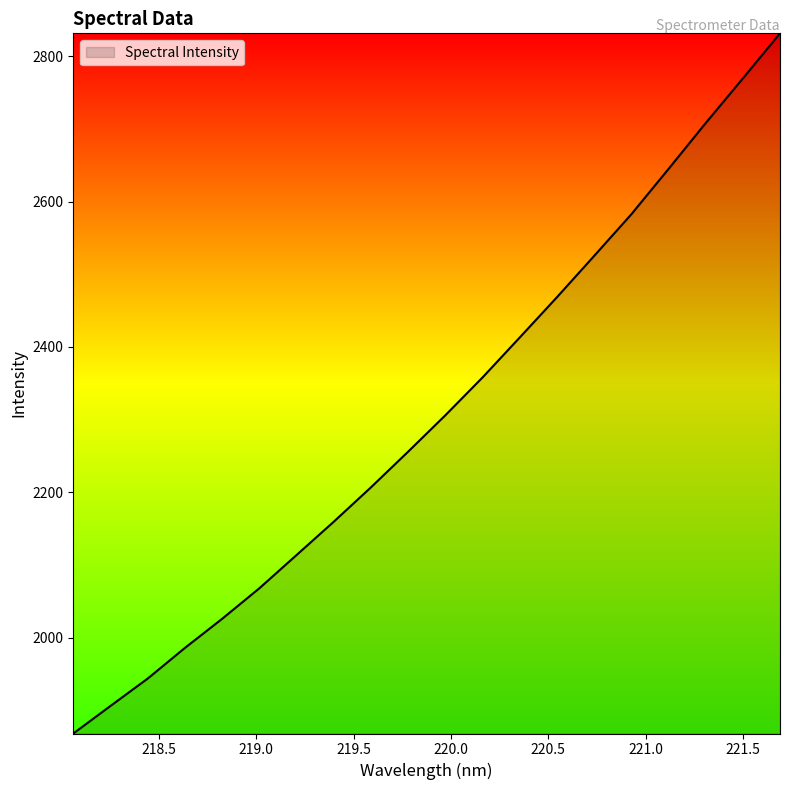

True or false: there are more than 2 points higher than both neighbors.

False